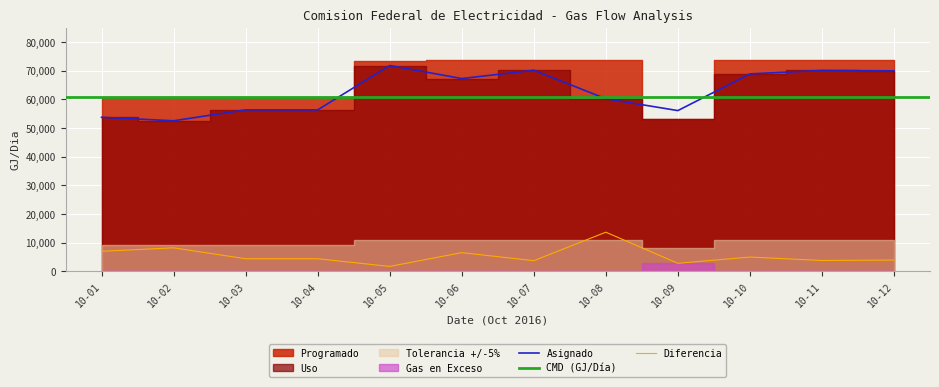

What is the difference between the Asignado values at 10-10 and 10-12?

1059.1